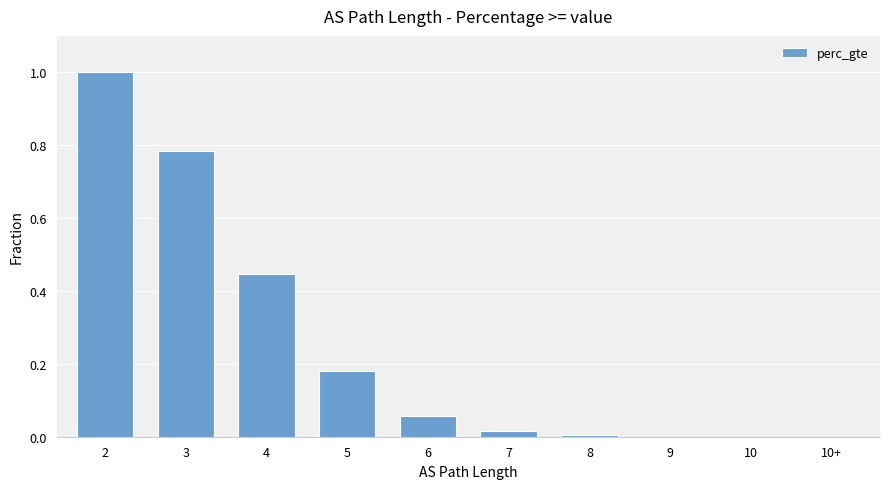

What is the sum of all values?

2.5